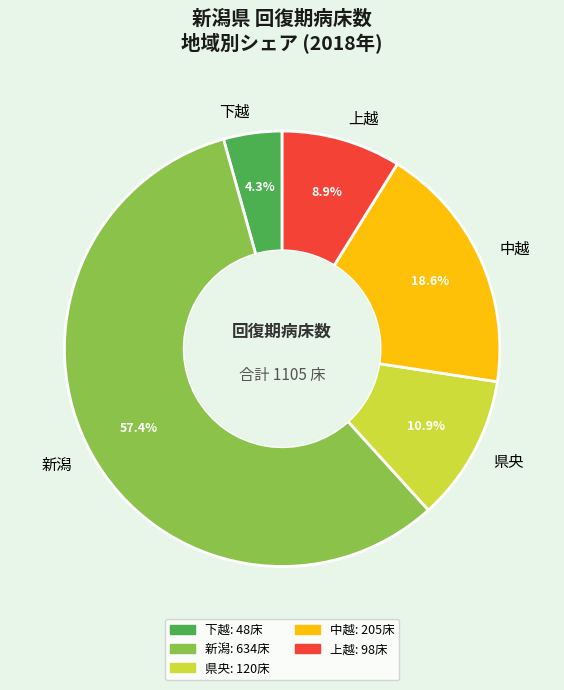

Count the number of slices in the pie.

5